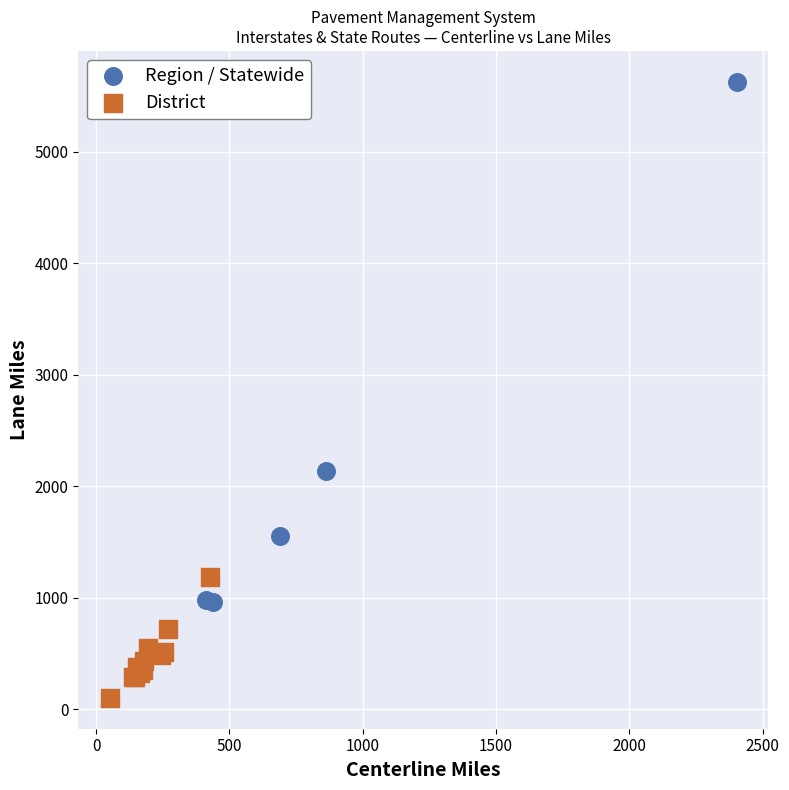

Which series contains the highest Y value?

Region / Statewide